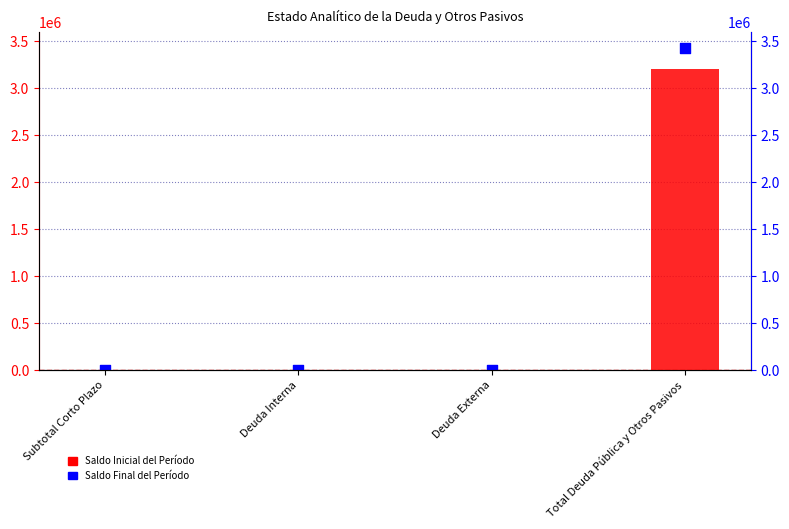

Which series has the largest Y range (max minus min)?

Saldo Final del Período